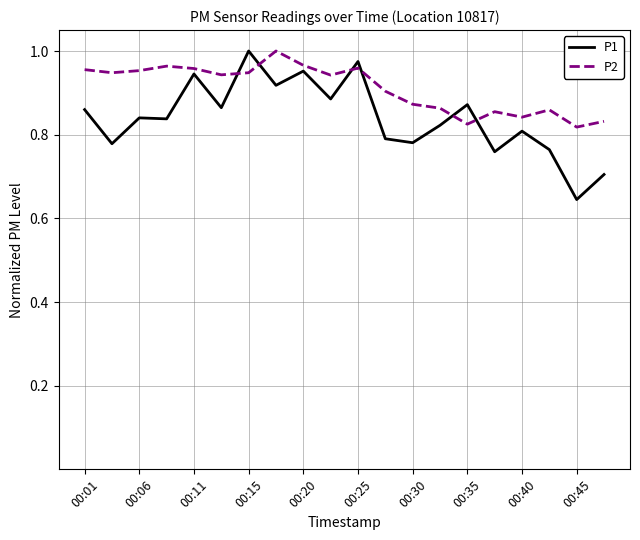

Which series has the largest total across all categories?

P2